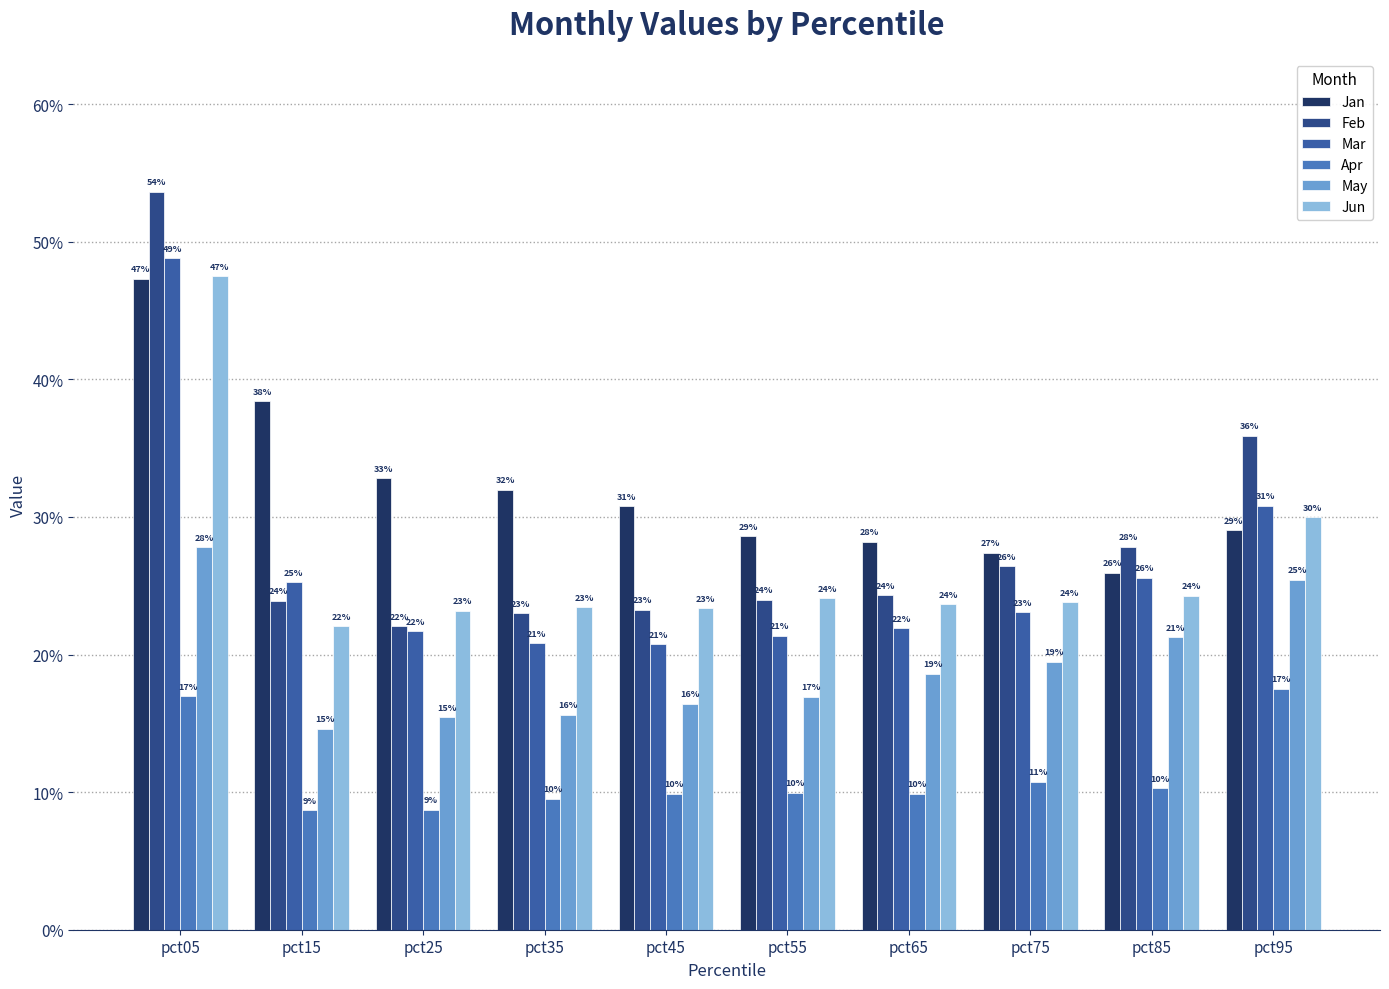

What is the average value of the Jun series?

0.3